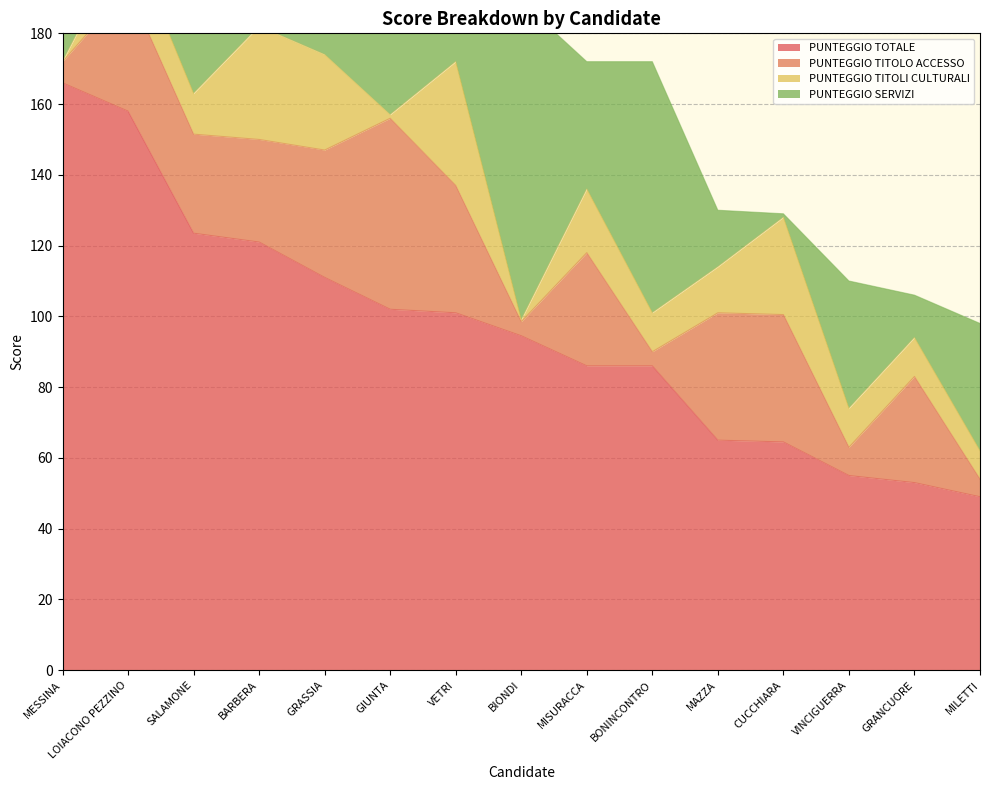

Which category has the highest value in the PUNTEGGIO TITOLI CULTURALI series?

VETRI